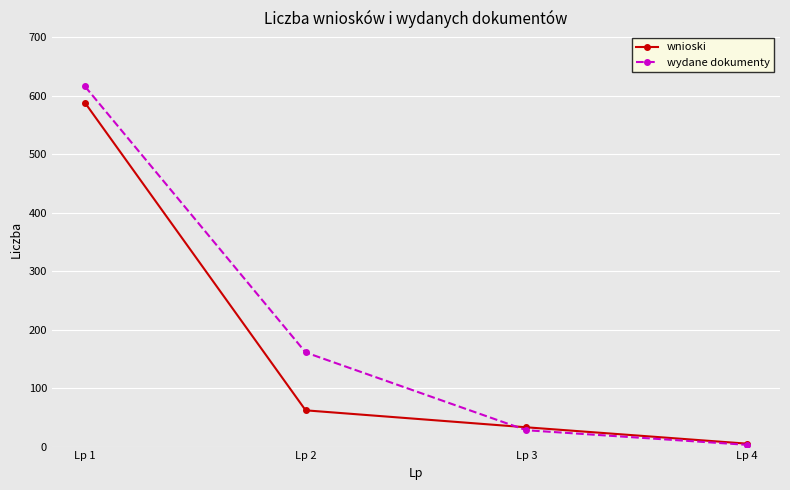

True or false: wydane dokumenty has more than 2 interior local peaks.

False